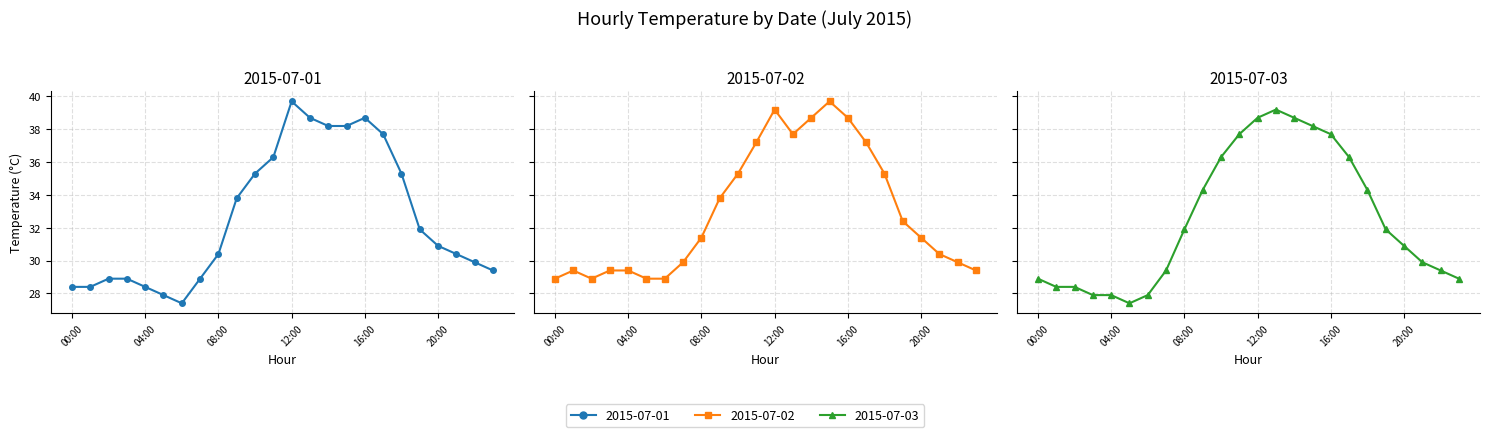

Does the chart have visible grid lines?

Yes